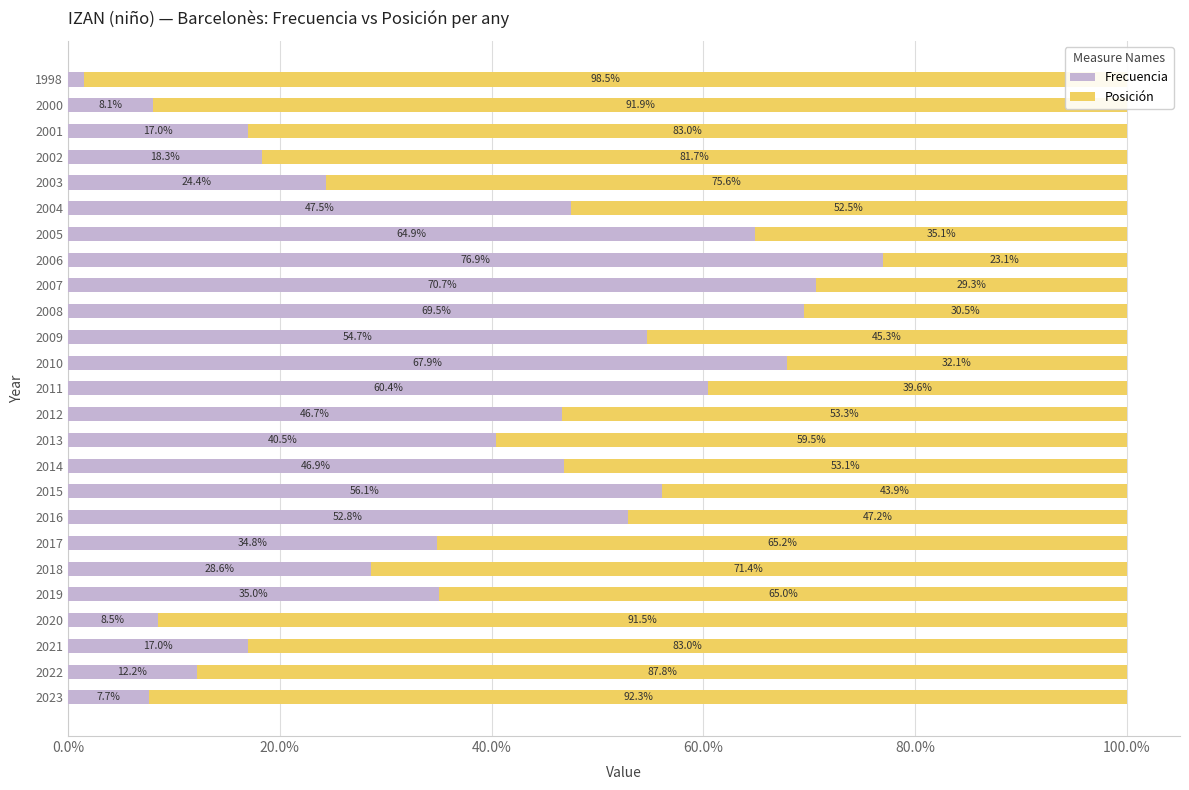

How many values in the Frecuencia series exceed 40?

13